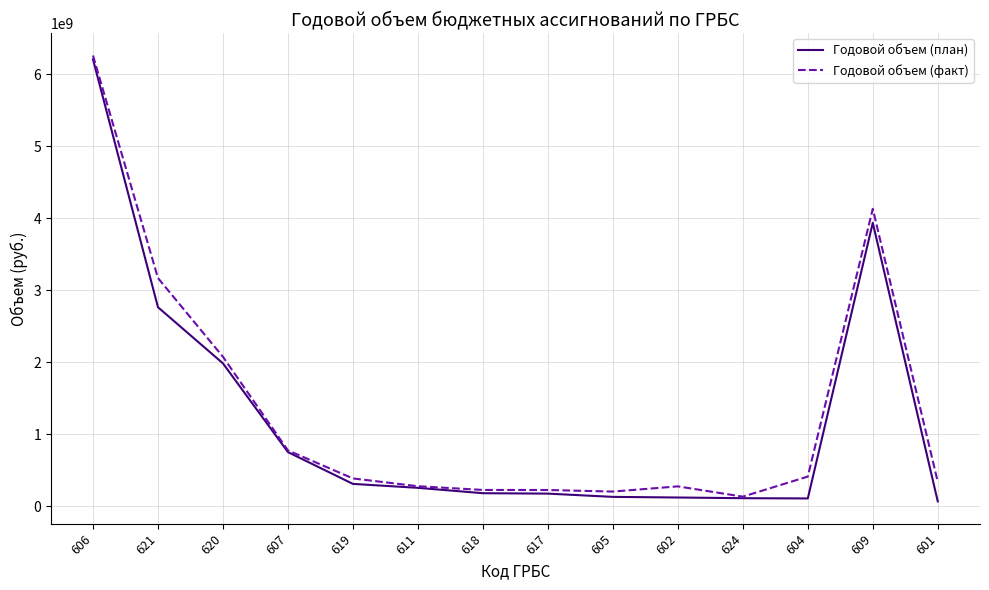

In Годовой объем (план), how many points are higher than both neighbors (excluding endpoints)?

1